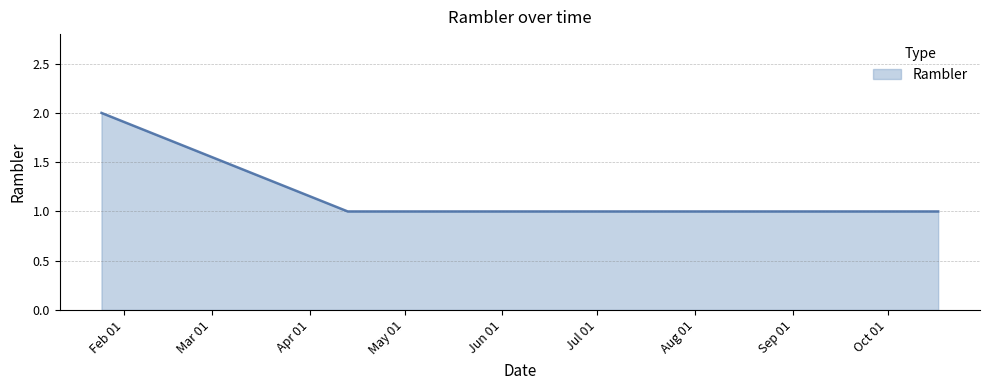

True or false: the data has more than 1 interior local peaks.

False